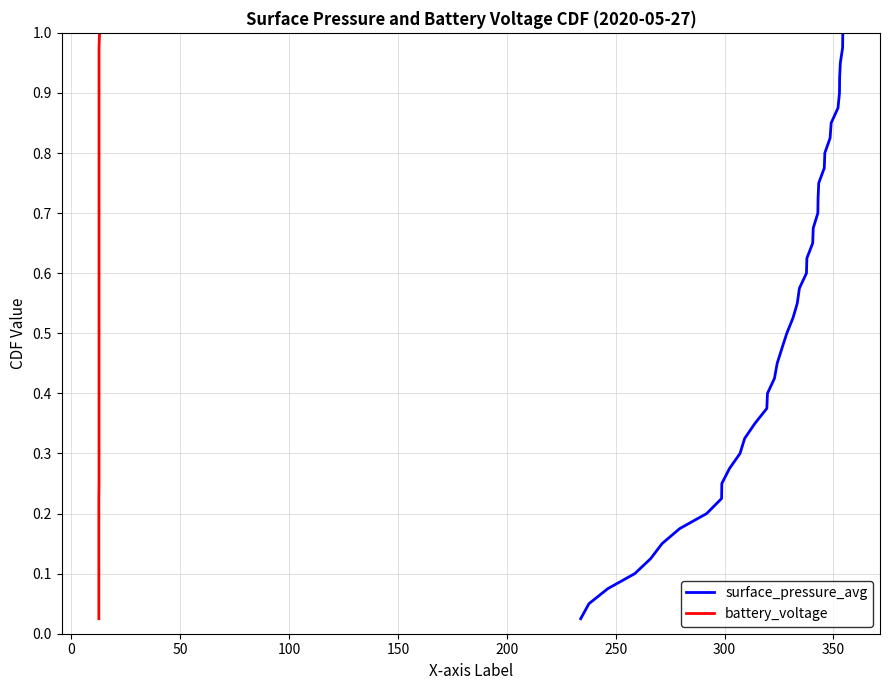

What is the average value of the battery_voltage series?

0.5